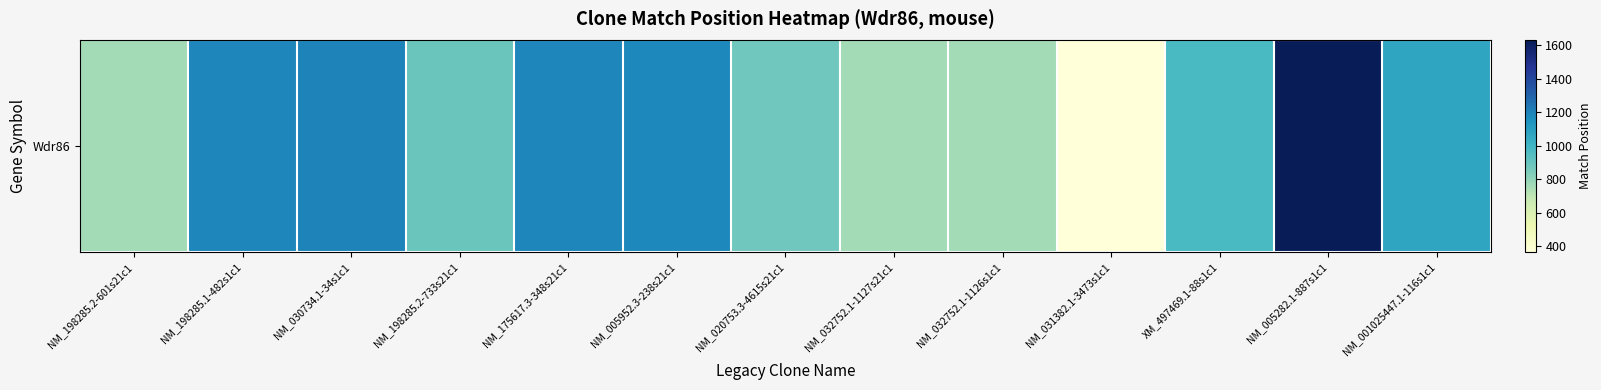

At which category does the chart reach its minimum across all series?

NM_031382.1-3473s1c1